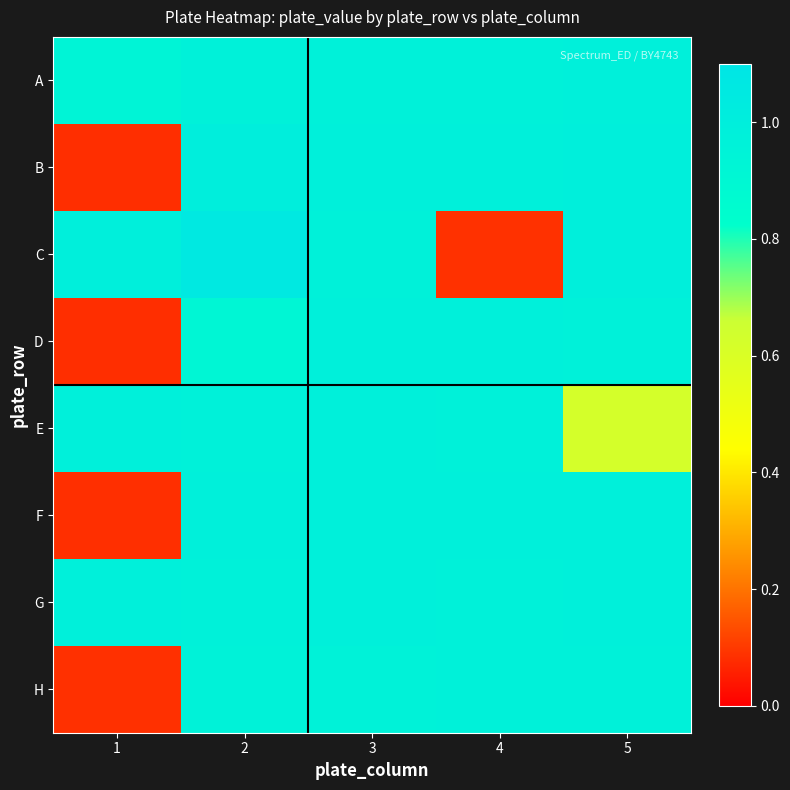

Reading right to left, list all the values displayed in this chart.

A: 5=1.0	4=1.0	3=1.0	2=1.0	1=0.9
B: 5=1.0	4=1.0	3=1.0	2=1.0	1=0.1
C: 5=1.0	4=0.1	3=1.0	2=1.1	1=1.0
D: 5=1.0	4=1.0	3=1.0	2=0.9	1=0.1
E: 5=0.6	4=1.0	3=1.0	2=1.0	1=1.0
F: 5=1.0	4=1.0	3=1.0	2=1.0	1=0.1
G: 5=1.0	4=1.0	3=1.0	2=1.0	1=1.0
H: 5=1.0	4=1.0	3=1.0	2=1.0	1=0.1